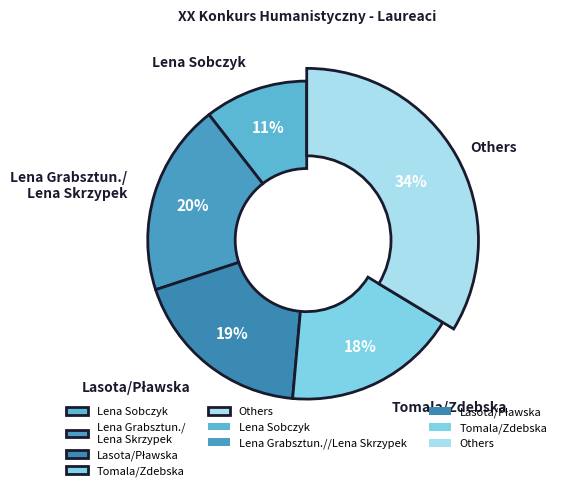

Does Lena Skrzypek represent more than half of the total?

No